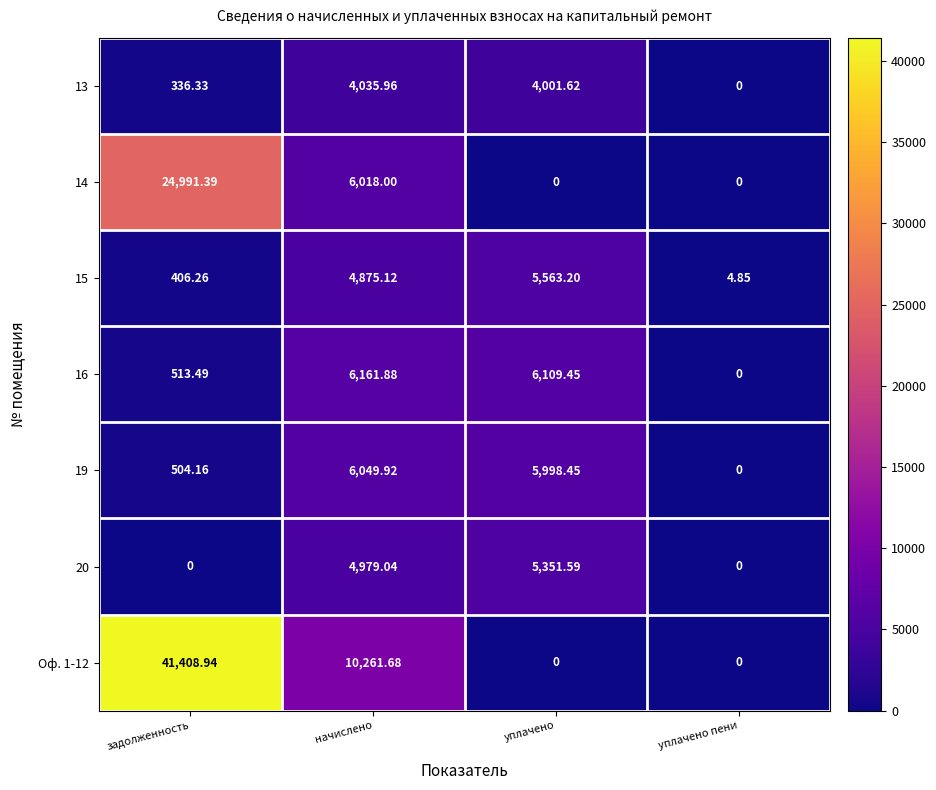

Which category has the lowest value in the 16 series?

уплачено пени